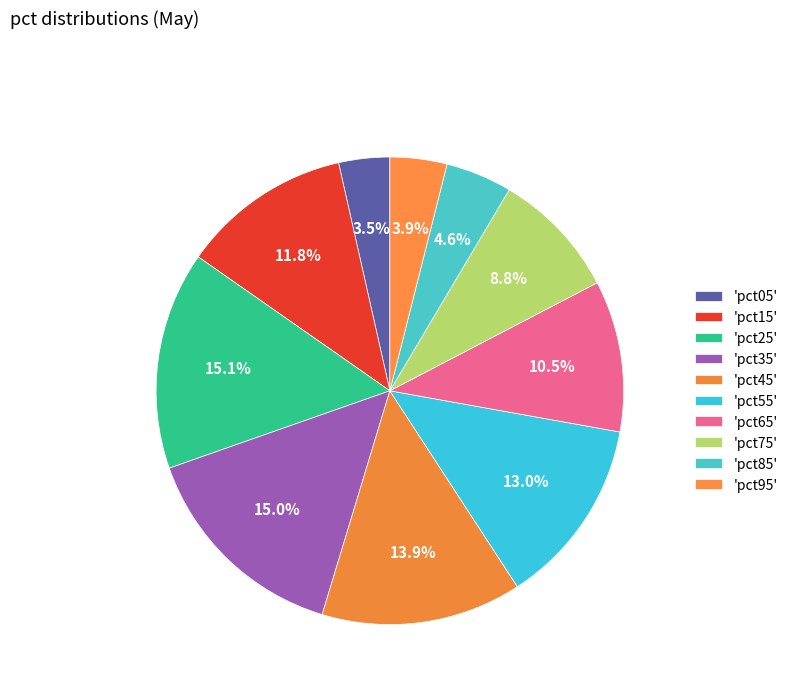

What is the smallest slice in the pie chart?

pct05